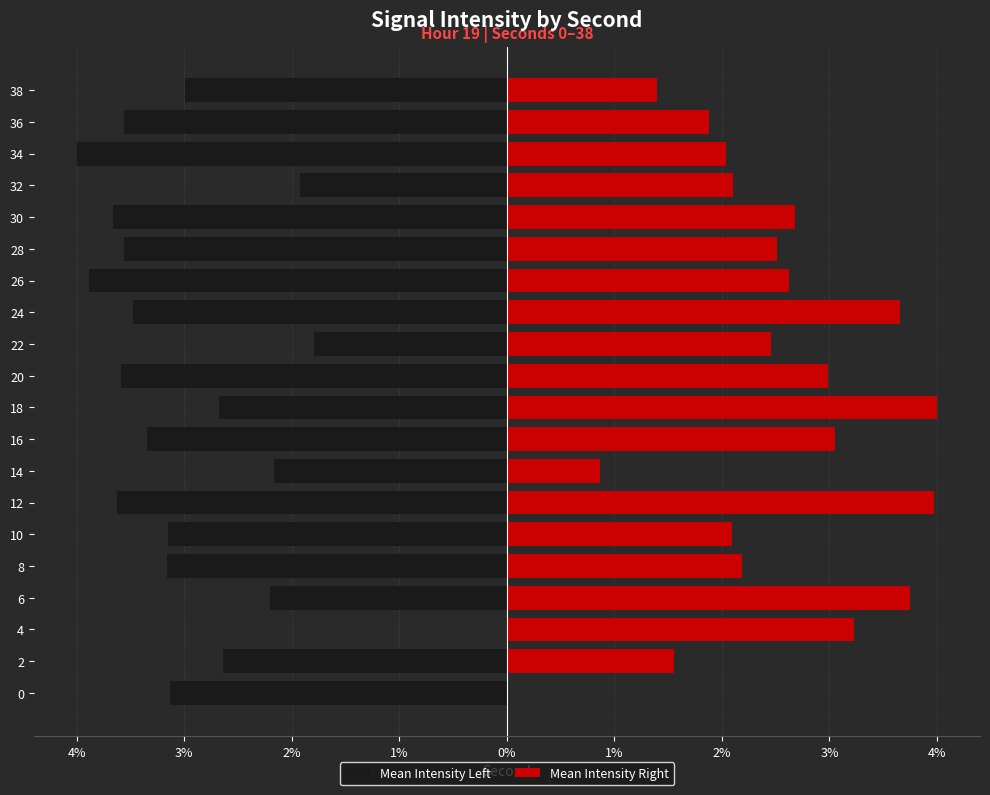

What is the difference between the second highest and minimum values in the Mean Intensity Left series?

2.2